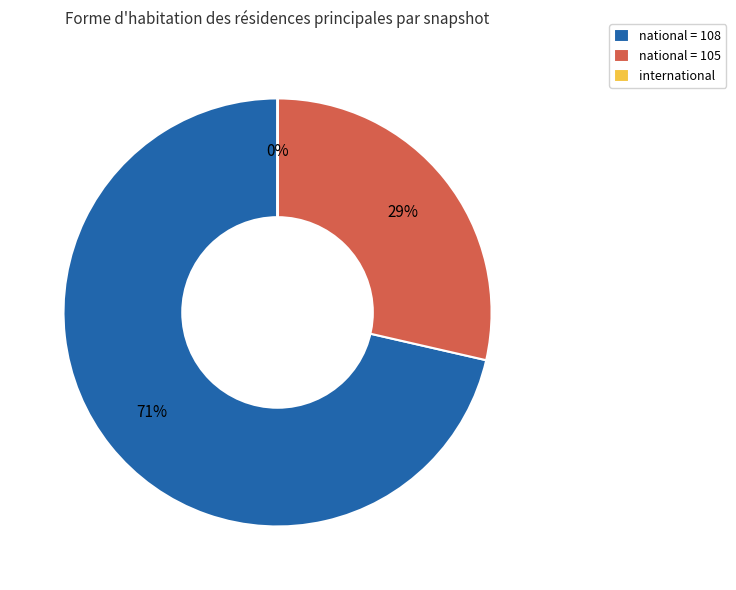

Between national = 108 and national = 105, which is larger?

national = 108